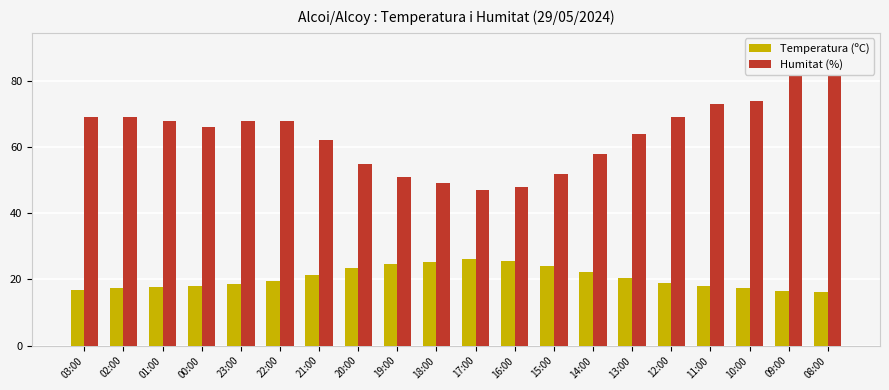

At how many categories does at least one series exceed 54?

15